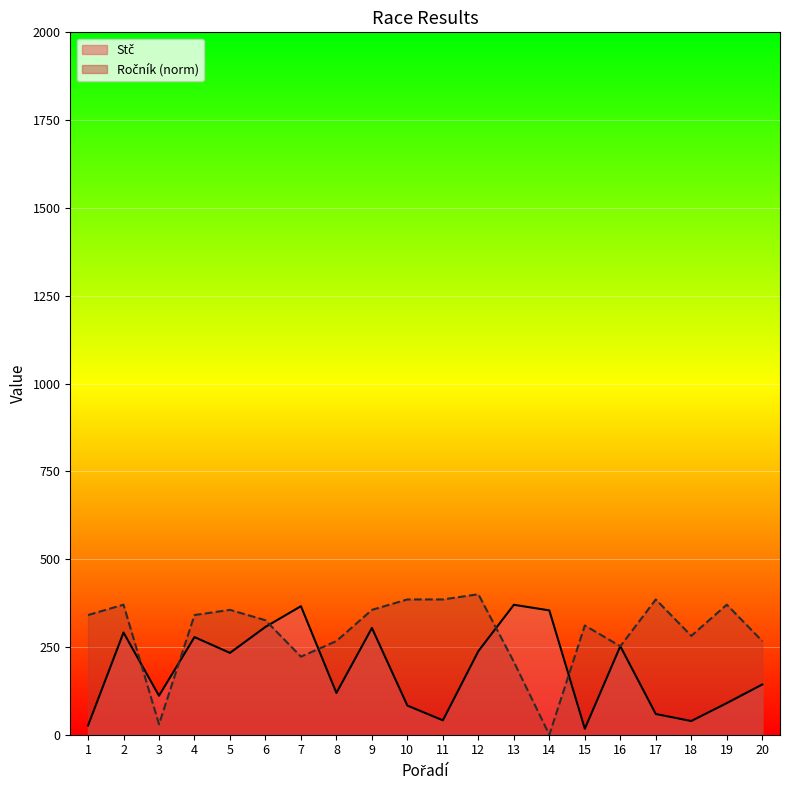

At which category does Ročník reach its first local valley?

3